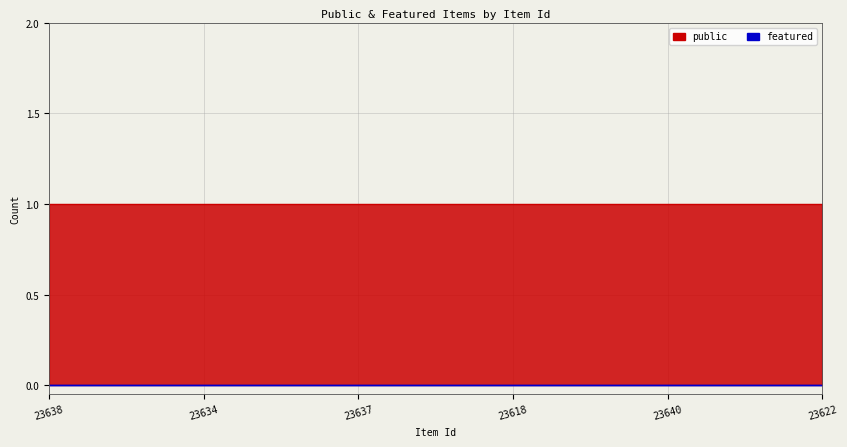

What are all the series names shown in the legend?

public, featured